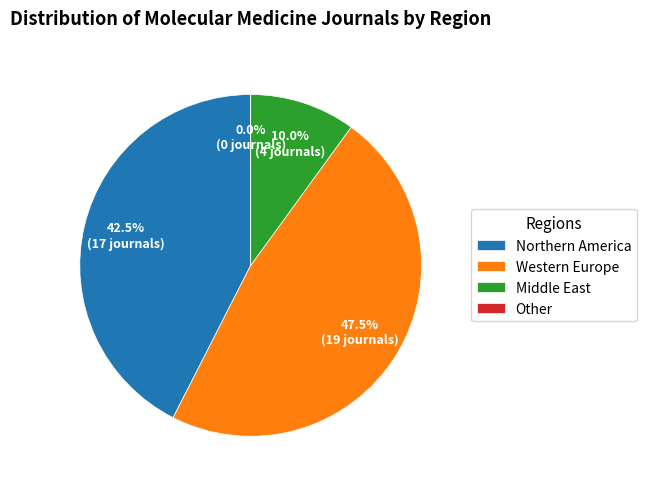

Rank the categories by value from lowest to highest.

Other, Middle East, Northern America, Western Europe